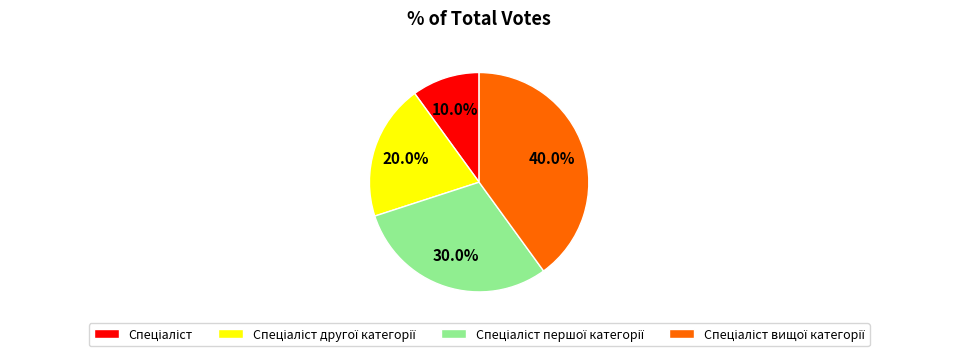

Is there a majority slice in this chart?

No